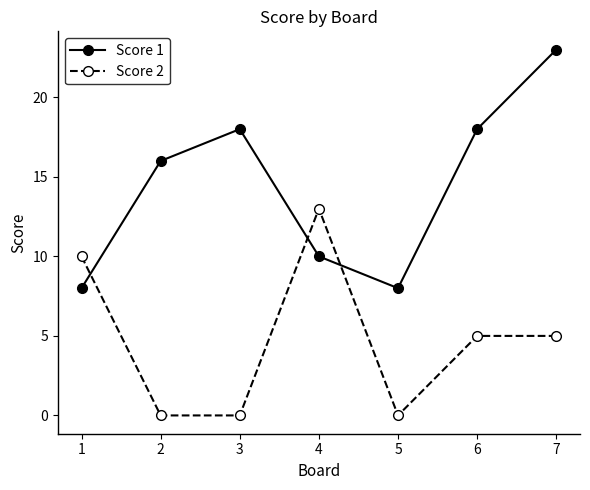

List the series in order of their overall mean, highest first.

Score 1, Score 2